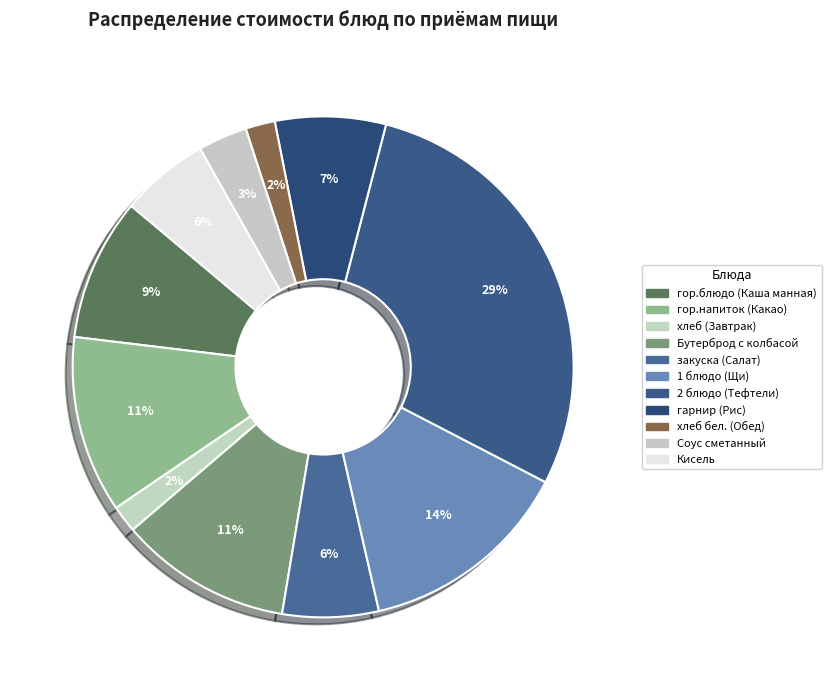

Is гор.напиток (Какао) the majority of the pie?

No